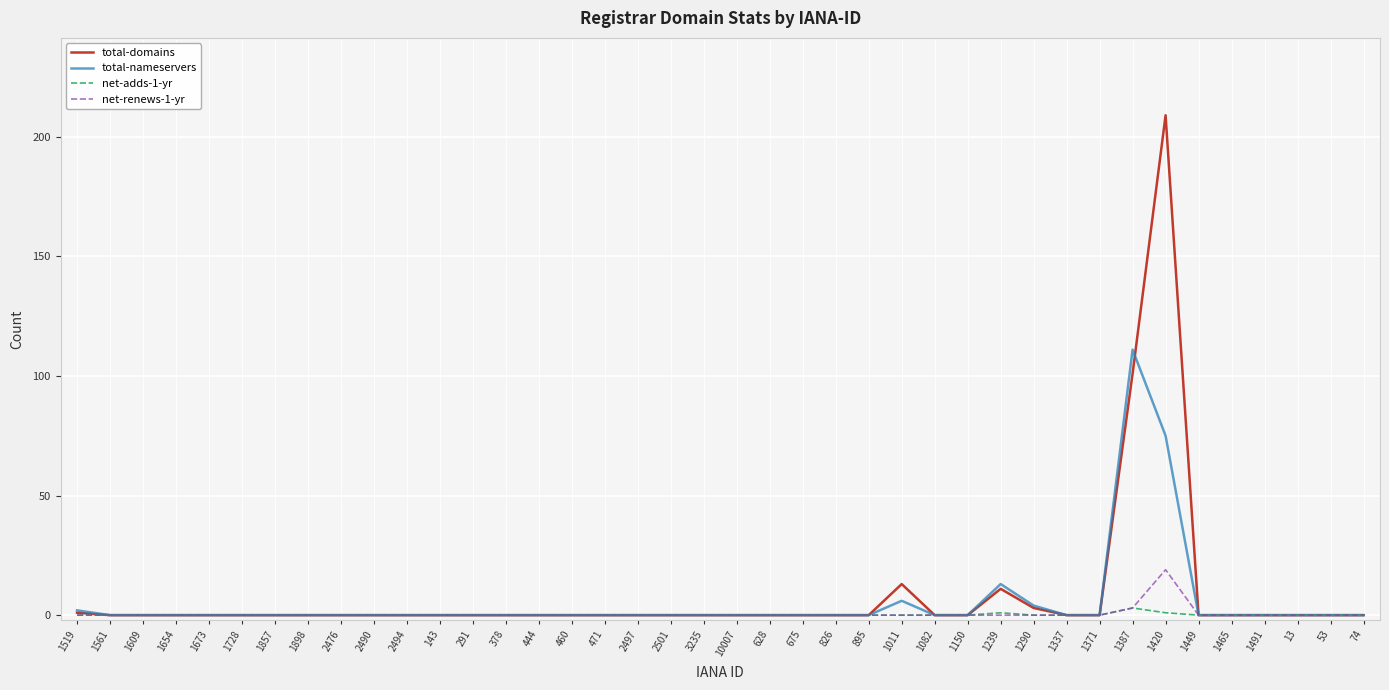

The net-renews-1-yr series shows -9 at 291. True or false?

False